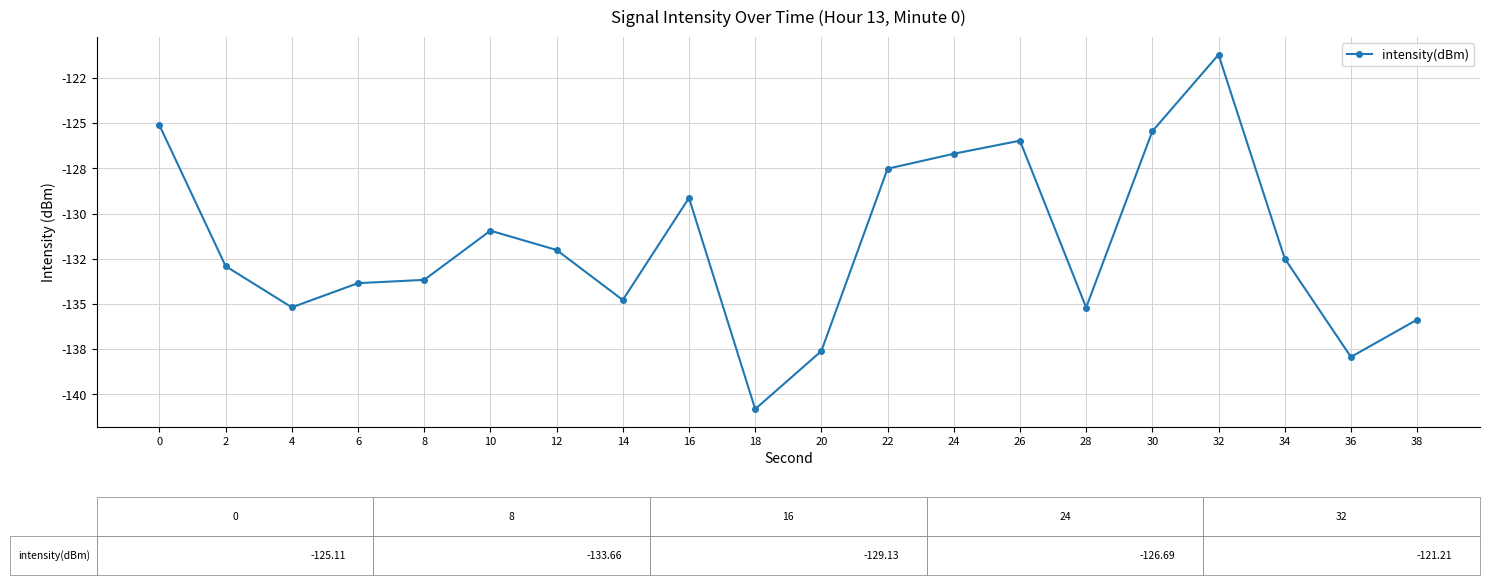

Read the value at 24.

-126.7